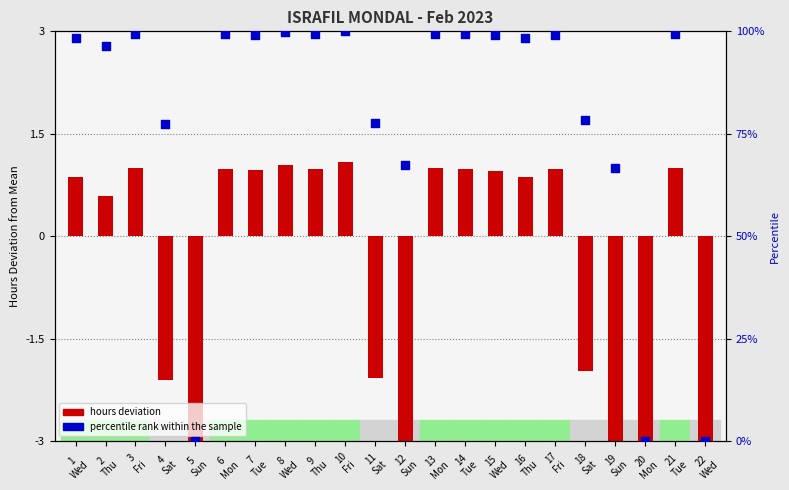

Which series contains the lowest Y value?

hours deviation